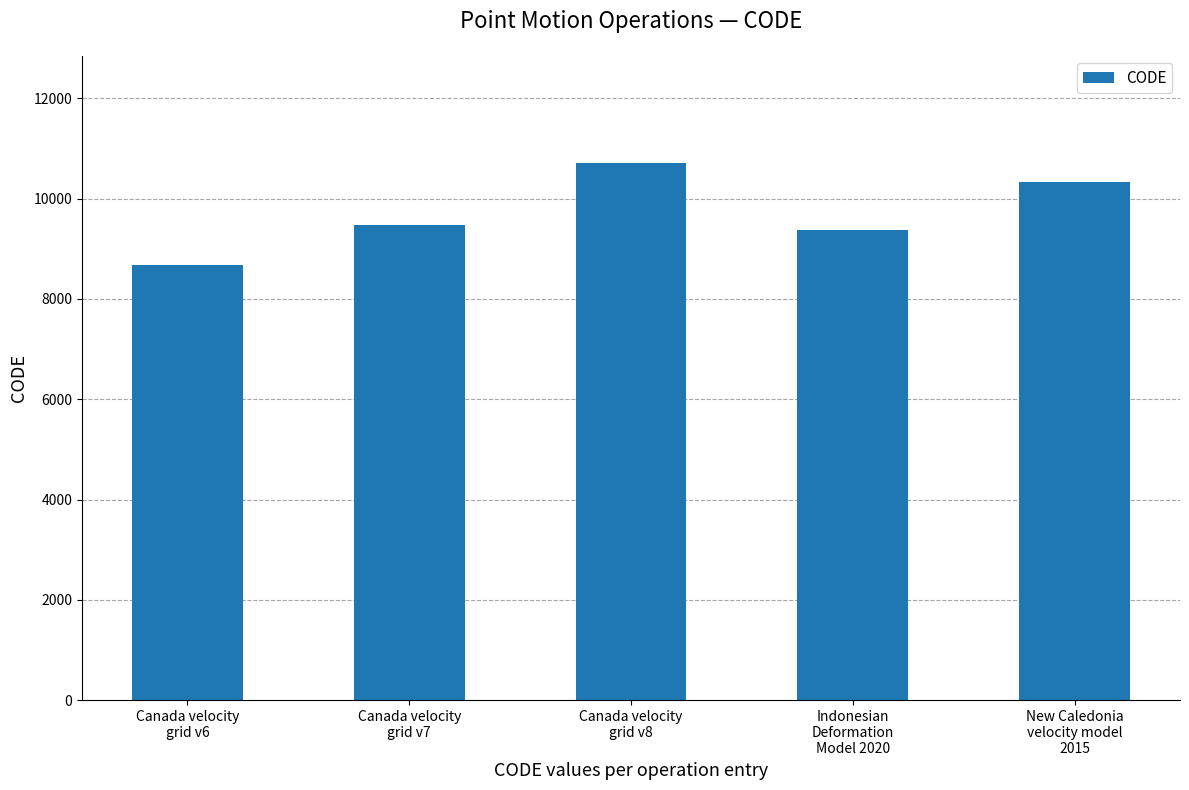

Rank the categories by value from highest to lowest.

Canada velocity
grid v8, New Caledonia
velocity model
2015, Canada velocity
grid v7, Indonesian
Deformation
Model 2020, Canada velocity
grid v6